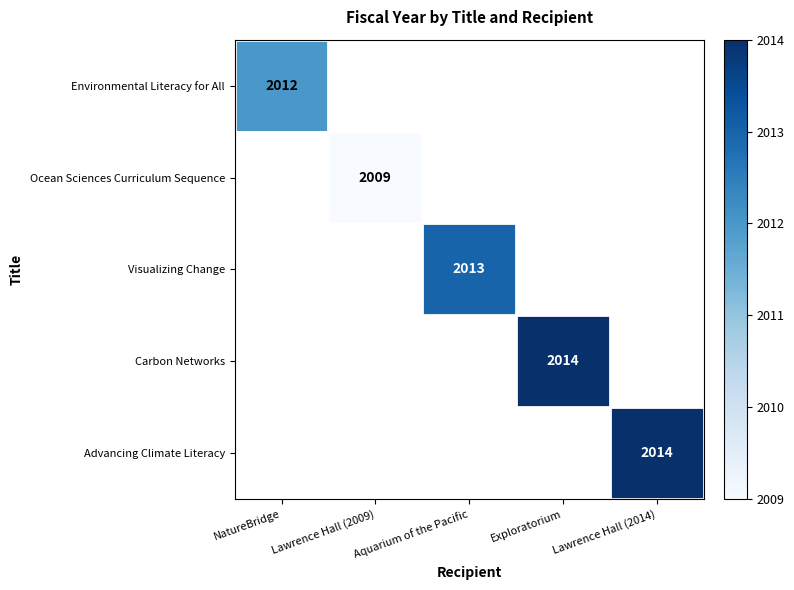

The Visualizing Change series shows 1063 at Aquarium of the Pacific. True or false?

False